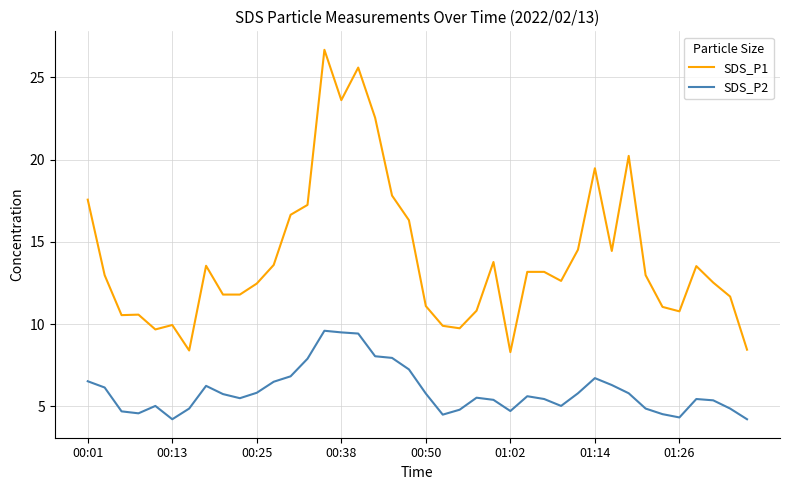

Rank the series by their maximum value, from highest to lowest.

SDS_P1, SDS_P2